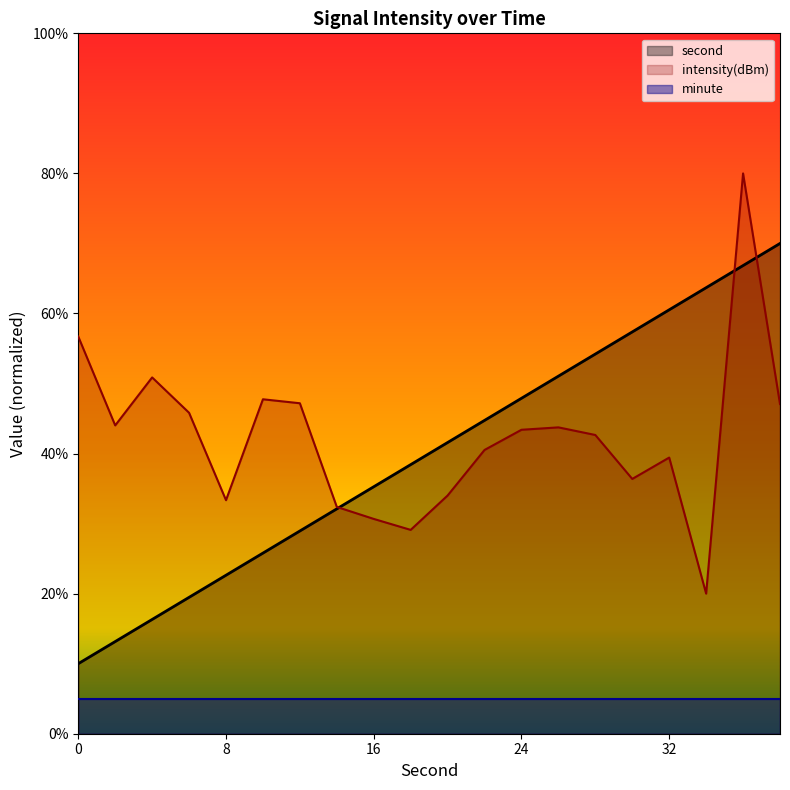

How many lines are shown in the chart?

3